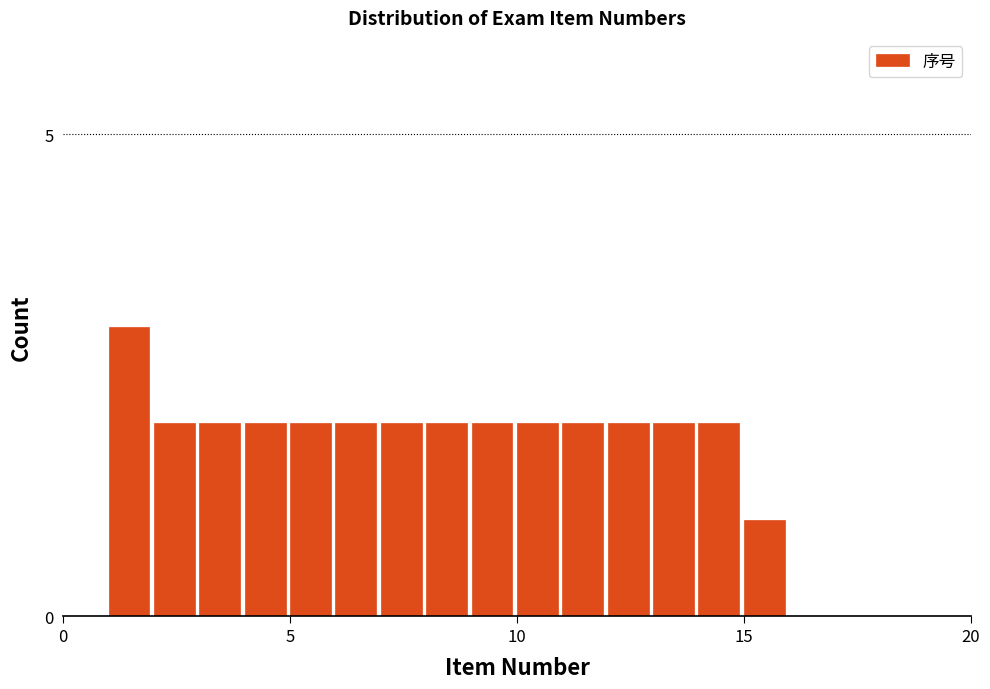

Read against the x-axis, roughly where is the centre of the tallest bar?

1.5